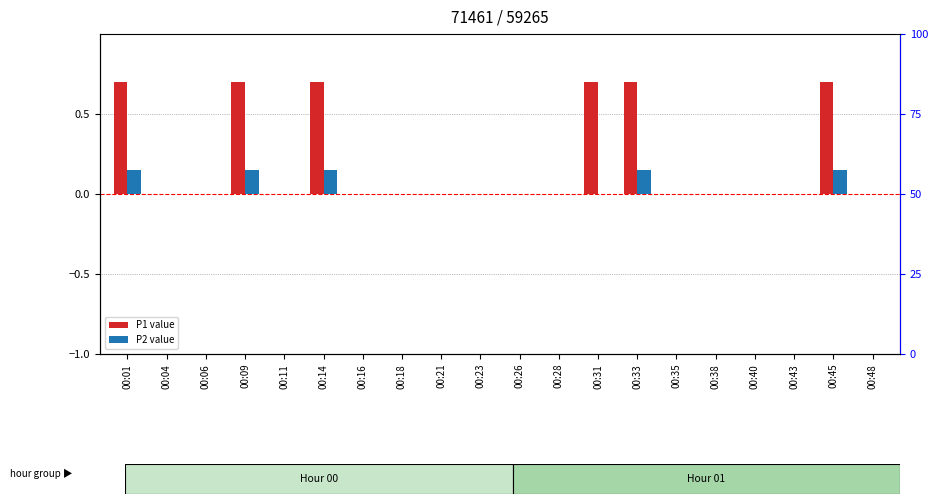

What is the value of the P1 bar at the 4th from the left?

0.7